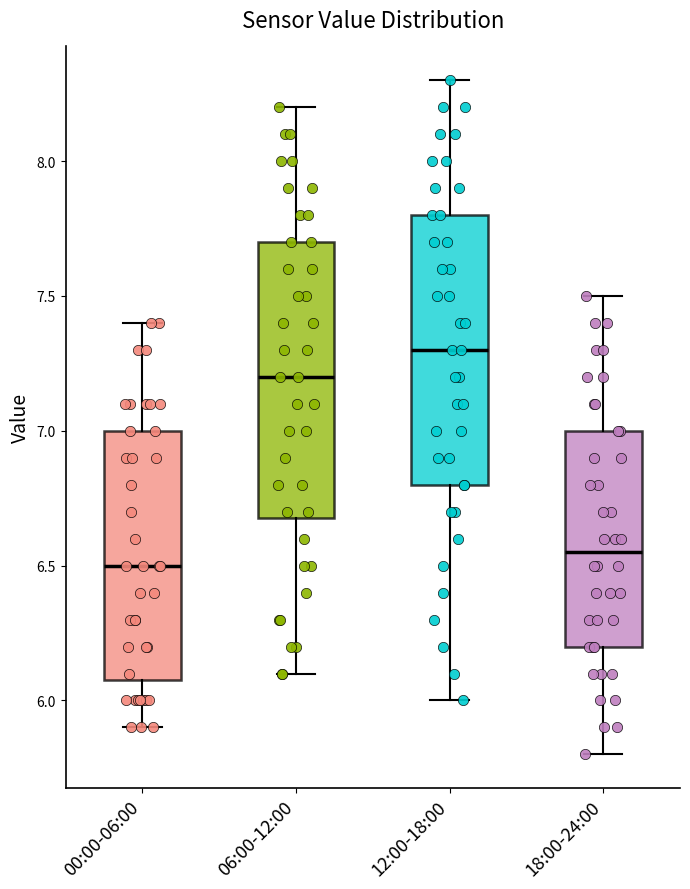

Reading left to right, read every box against the y-axis: the position of its median line, the range the box covers, and the ends of its whiskers. The values are not printed on the chart, so give them approximately, as read against the axis.

00:00-06:00: median 6.50, box 6.10 to 7.00, whiskers 5.90 to 7.40
06:00-12:00: median 7.20, box 6.70 to 7.70, whiskers 6.10 to 8.20
12:00-18:00: median 7.30, box 6.80 to 7.80, whiskers 6.00 to 8.30
18:00-24:00: median 6.55, box 6.20 to 7.00, whiskers 5.80 to 7.50